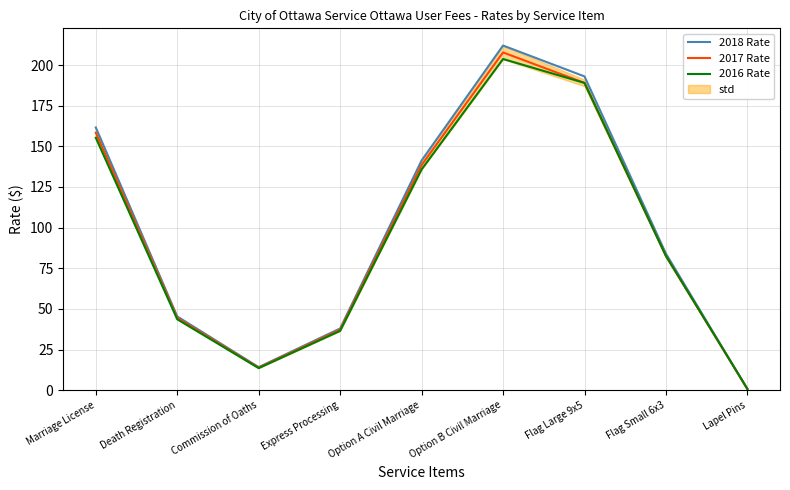

Rank the categories by 2016 Rate value from highest to lowest.

Option B Civil Marriage, Flag Large 9x5, Marriage License, Option A Civil Marriage, Flag Small 6x3, Death Registration, Express Processing, Commission of Oaths, Lapel Pins